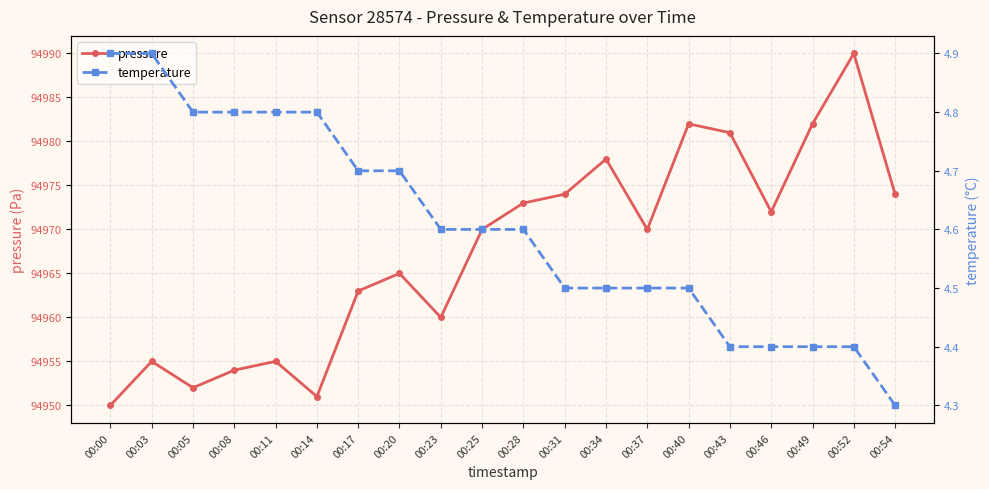

Is it true that temperature equals 6.5 at 00:05?

False